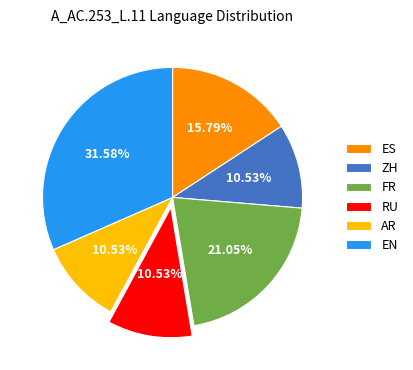

Count the number of slices in the pie.

6